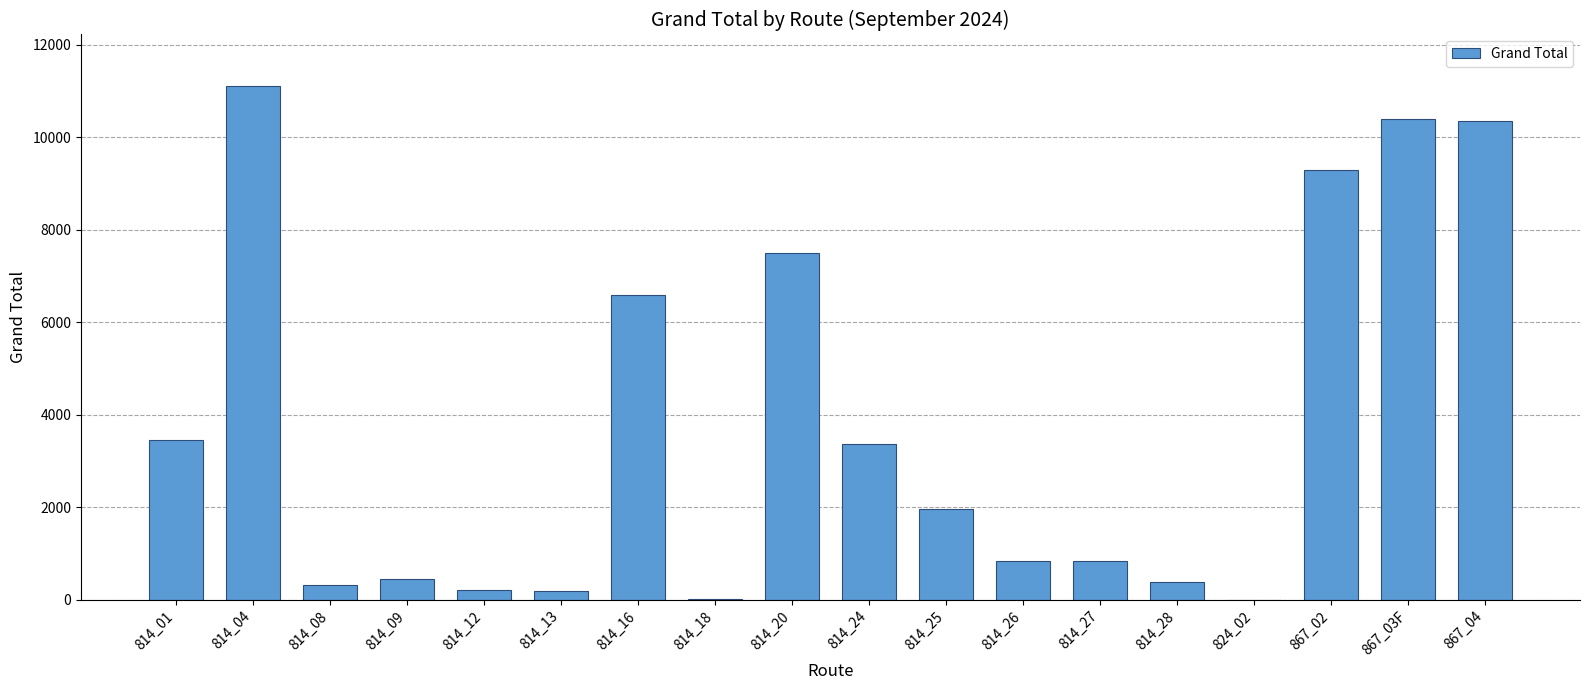

At which label does the data first exceed 1967?

814_01